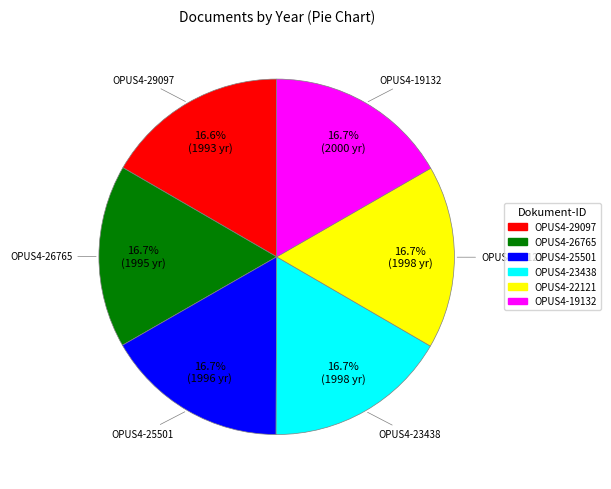

Does OPUS4-23438 account for over 50% of the chart?

No